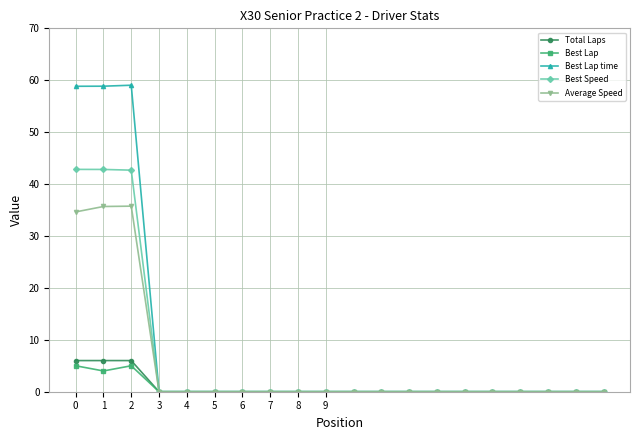

What is the difference between the maximum and minimum values in the Best Speed series?

42.8